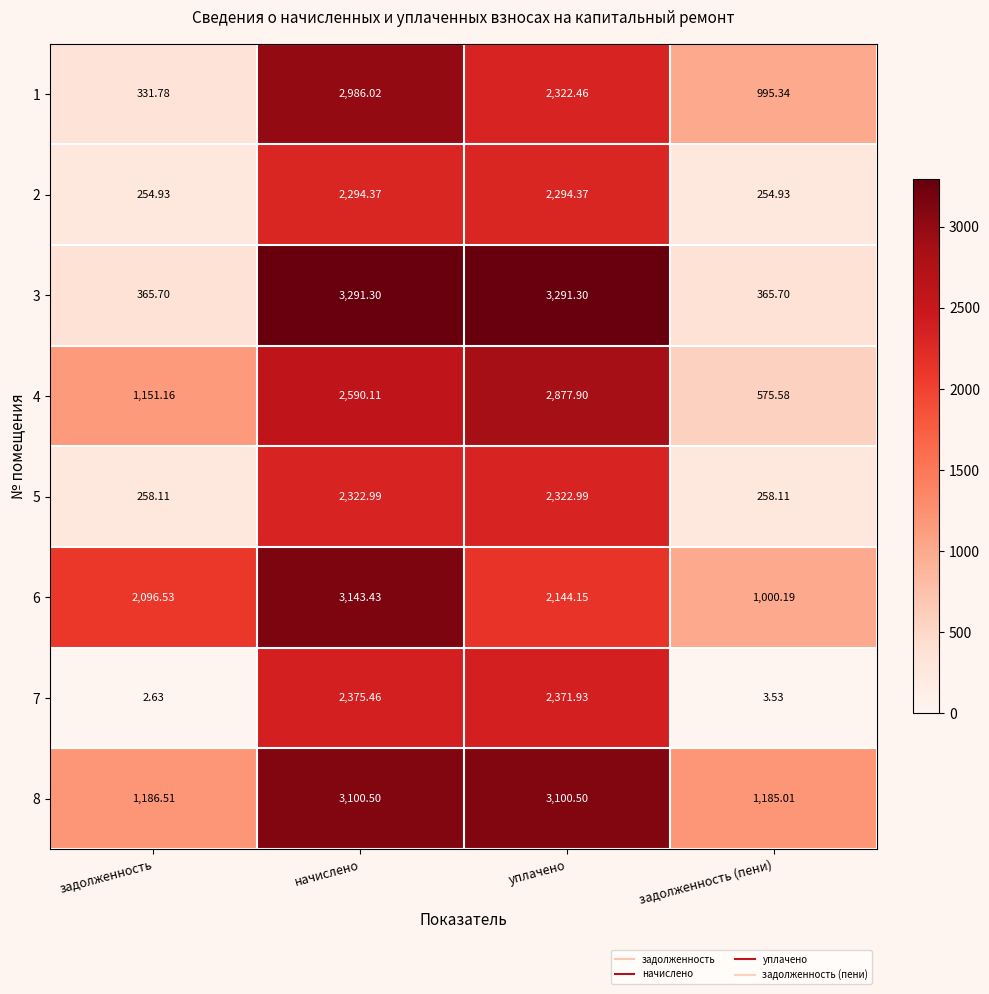

At which category is the sum across all series the highest?

начислено